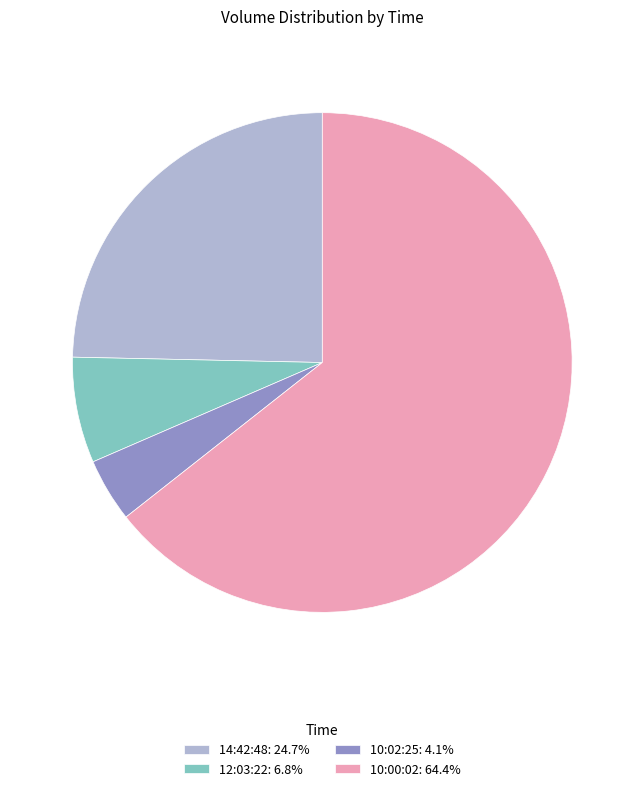

Rank the categories by value from lowest to highest.

10:02:25, 12:03:22, 14:42:48, 10:00:02